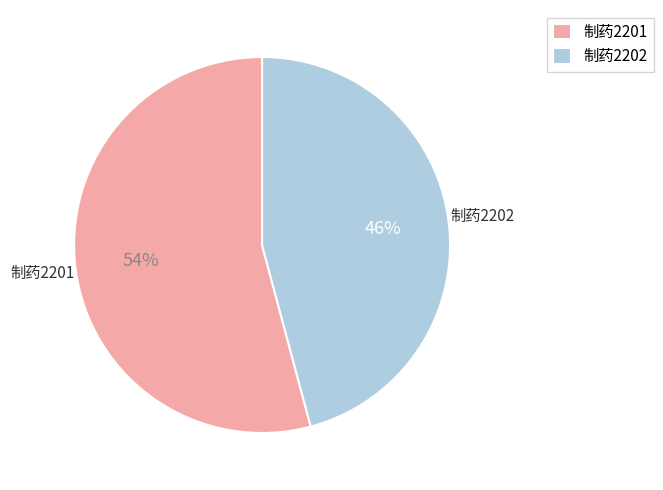

To the nearest percent, what percentage of the pie is 制药2202?

46%